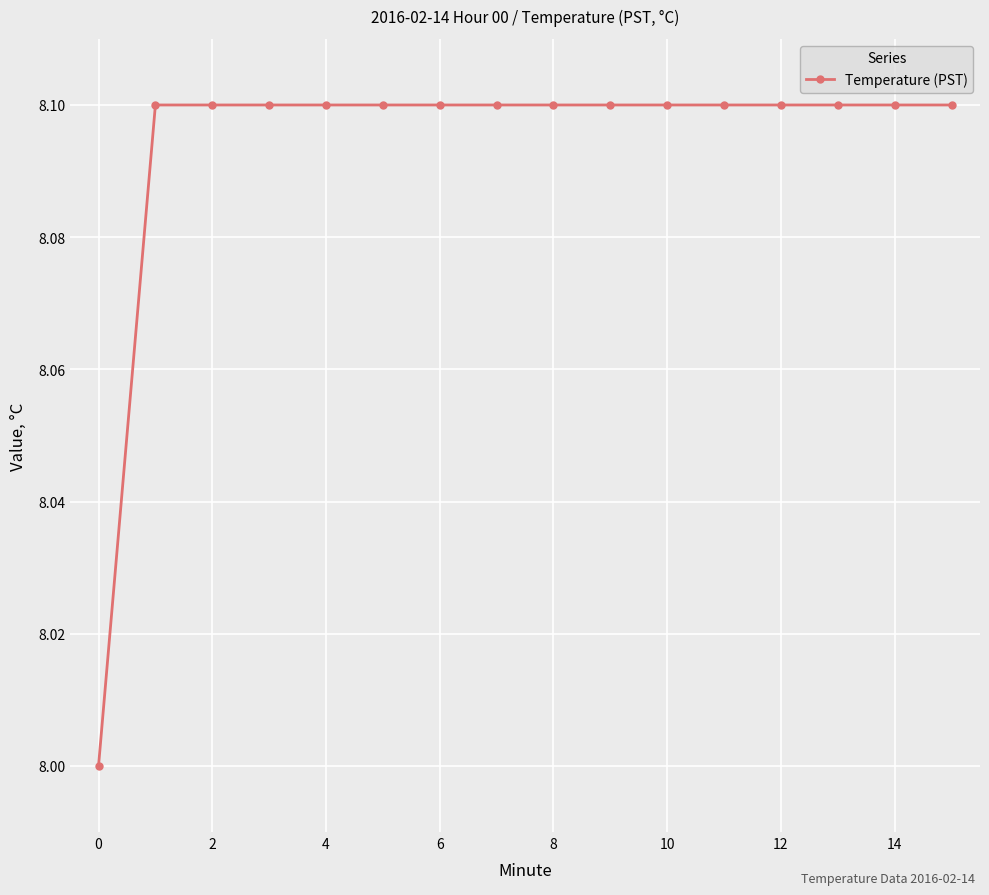

What is the value of the 12th point from the left?

8.1